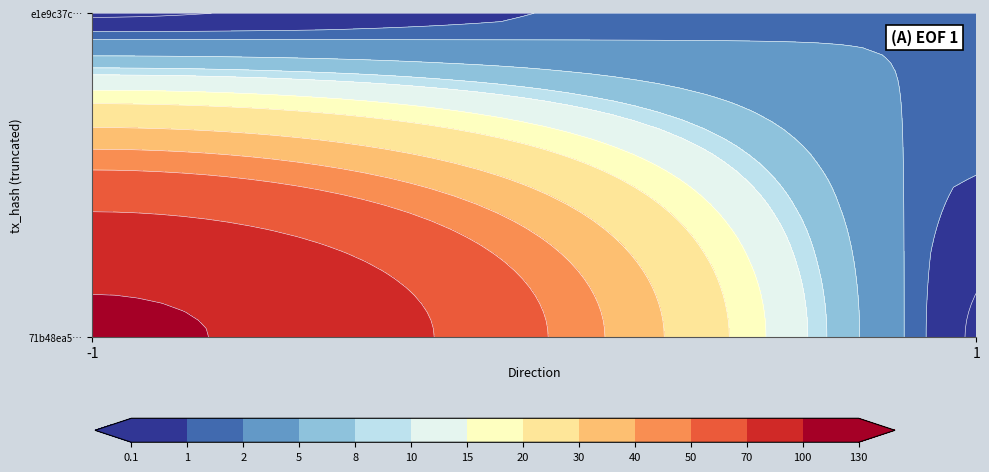

True or false: e1e9c37c4731cd742319c1cd11758cab2901462 has a value of 1 at direction.

False